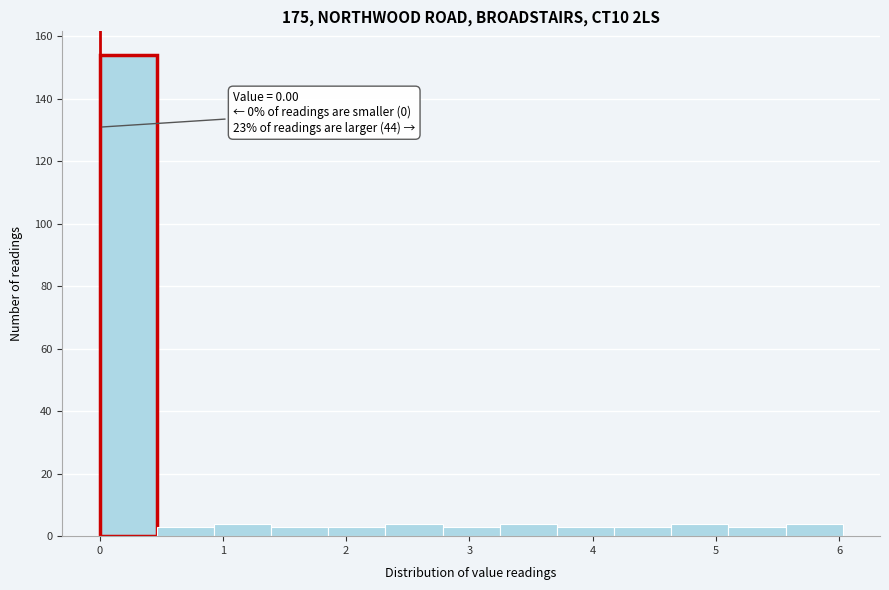

Over which range of the x-axis is the bar tallest?

0.0 to 0.5